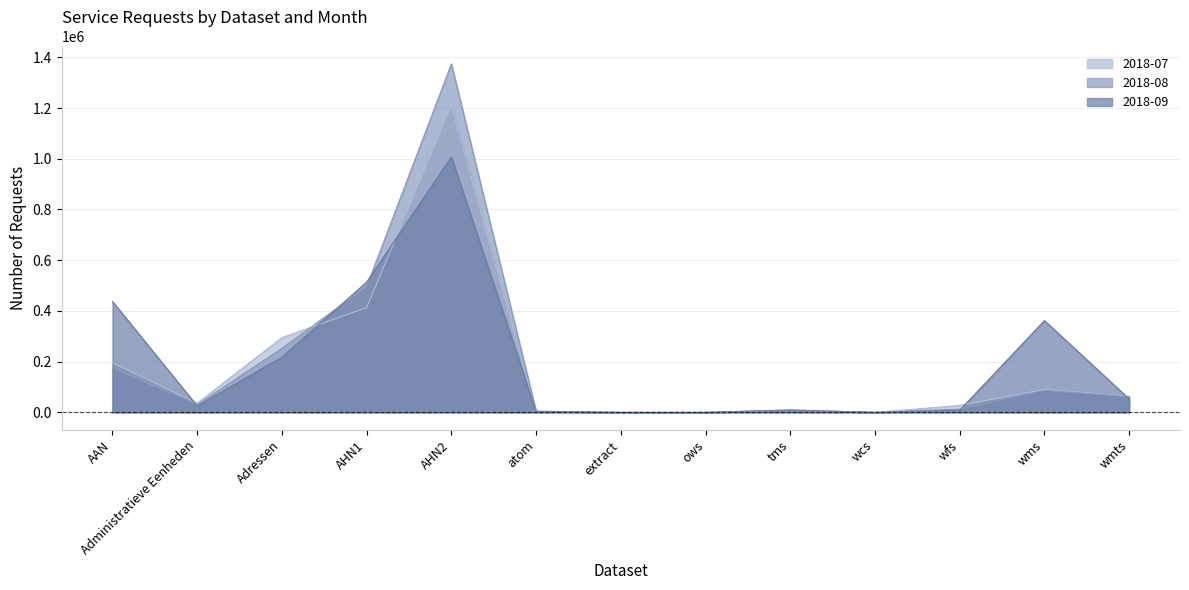

Where is the first local maximum for 2018-08?

AHN2